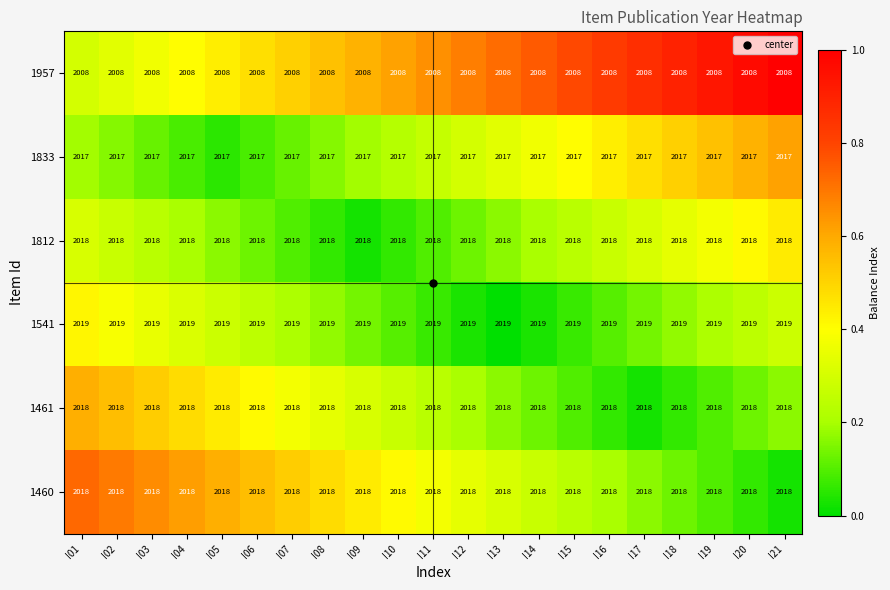

What is the minimum value shown in the chart?

2008